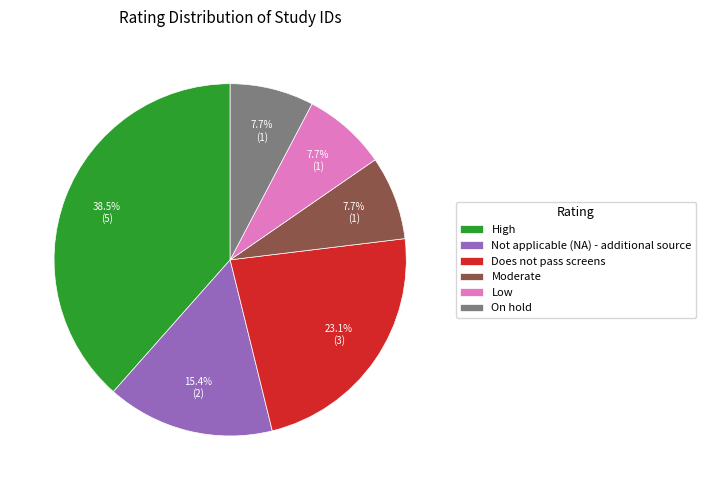

Is it true that Does not pass screens is 23% of the pie?

True